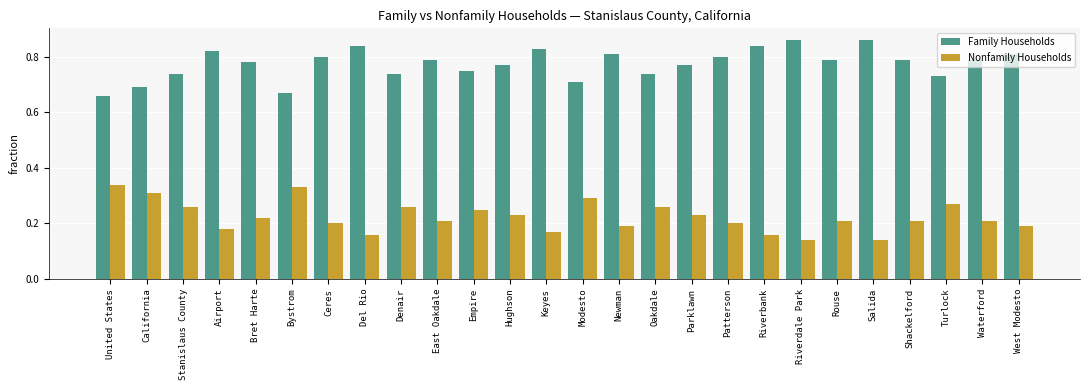

Is it true that Family Households equals 0.2 at Shackelford?

False